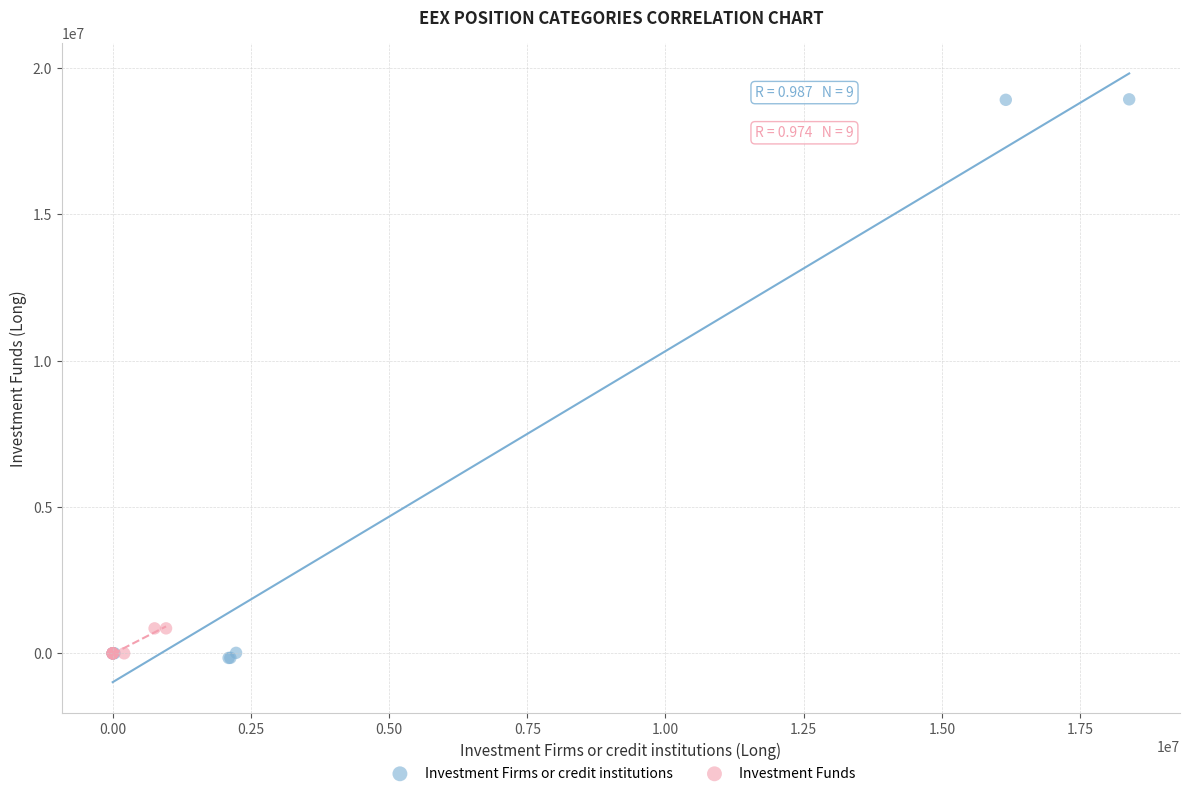

Which series has the widest spread of Y values?

Investment Firms or credit institutions